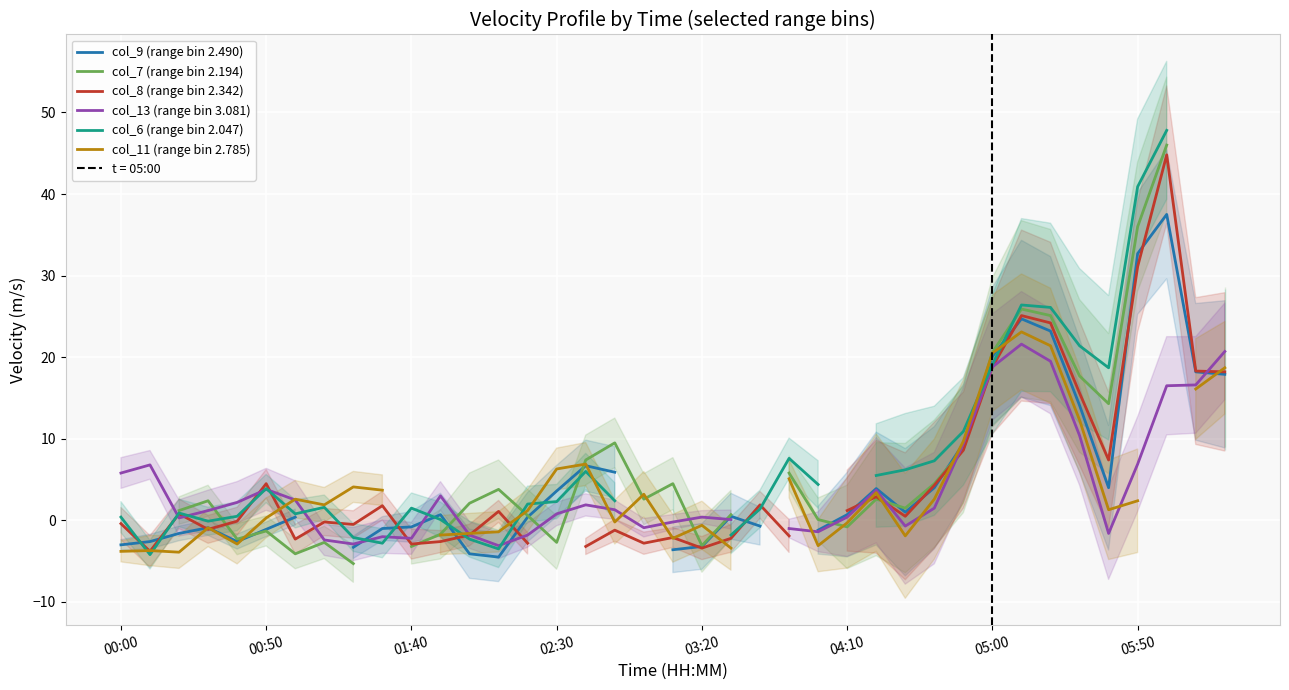

Which series has the widest spread of values?

col_6 (range bin 2.047)